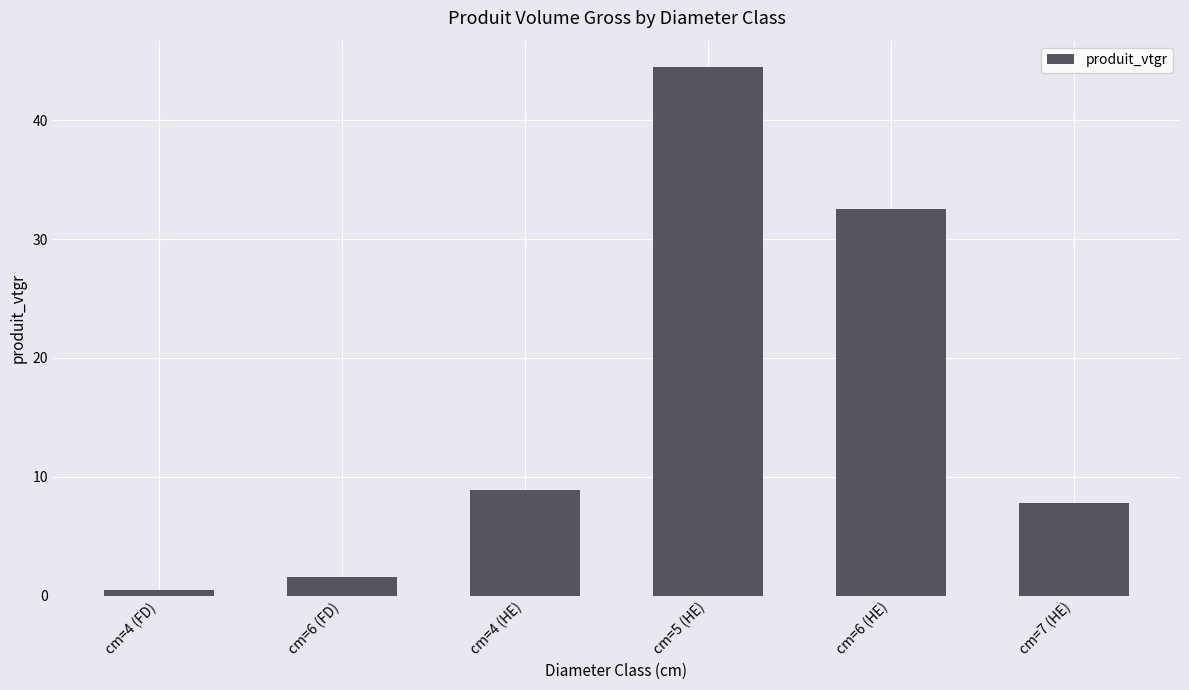

Rank the categories by value from highest to lowest.

cm=5 (HE), cm=6 (HE), cm=4 (HE), cm=7 (HE), cm=6 (FD), cm=4 (FD)